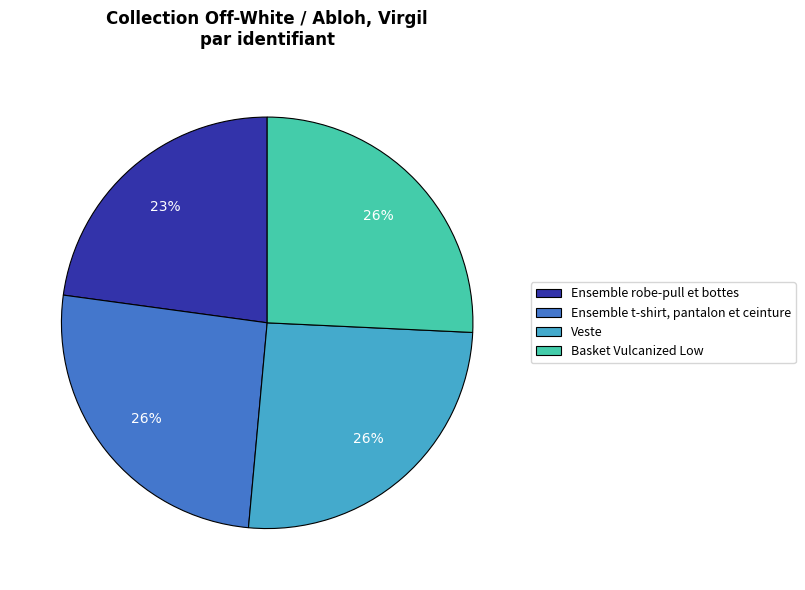

Is it true that Ensemble t-shirt, pantalon et ceinture is 26% of the pie?

True